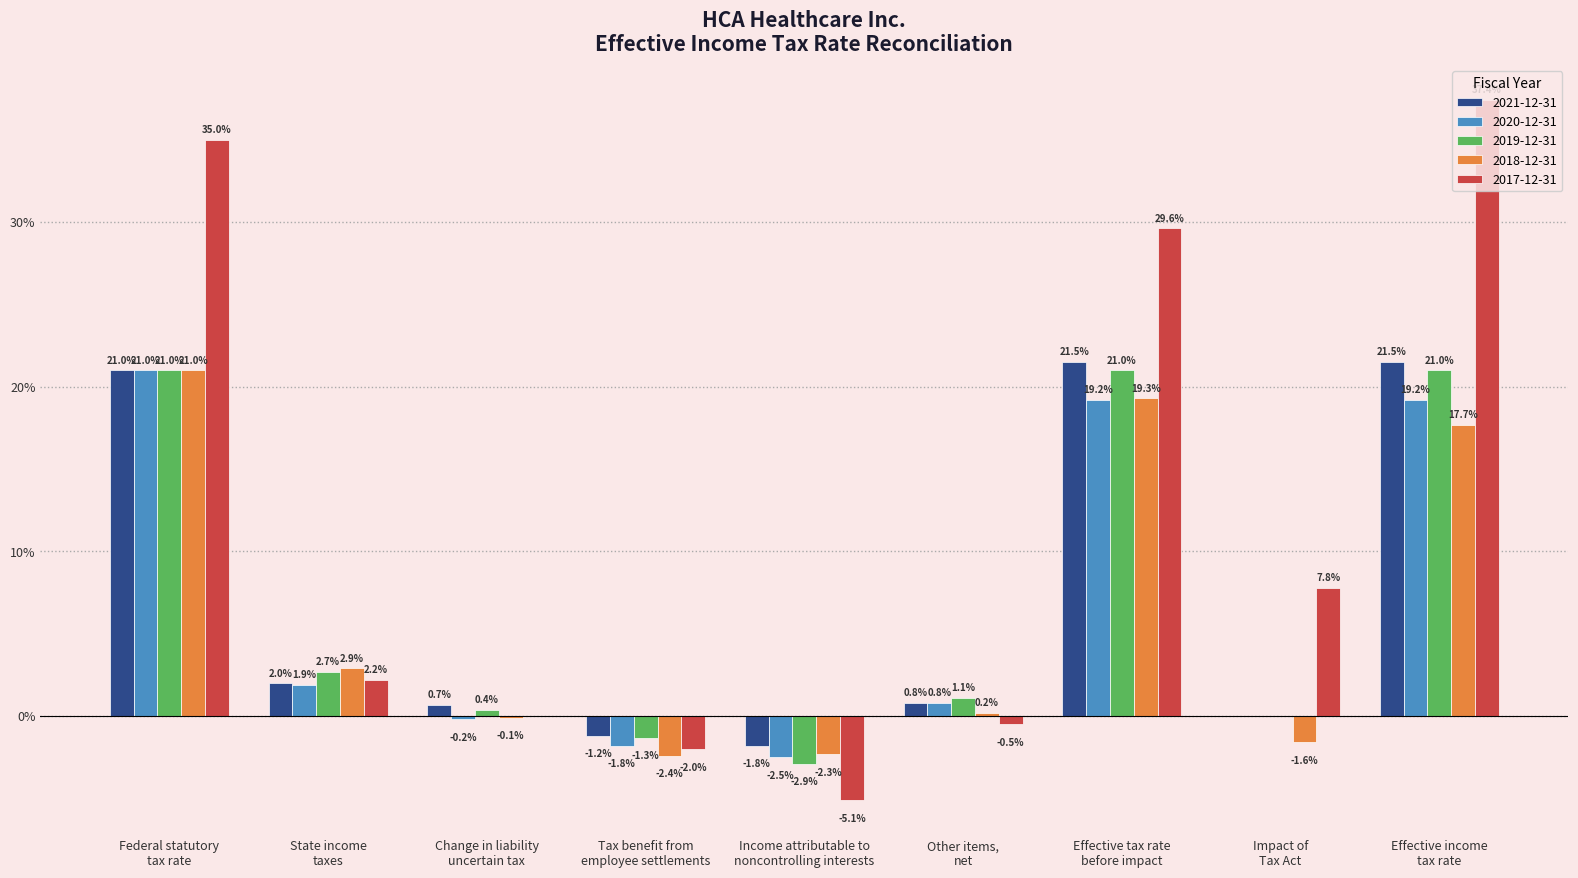

Are the bars horizontal?

No